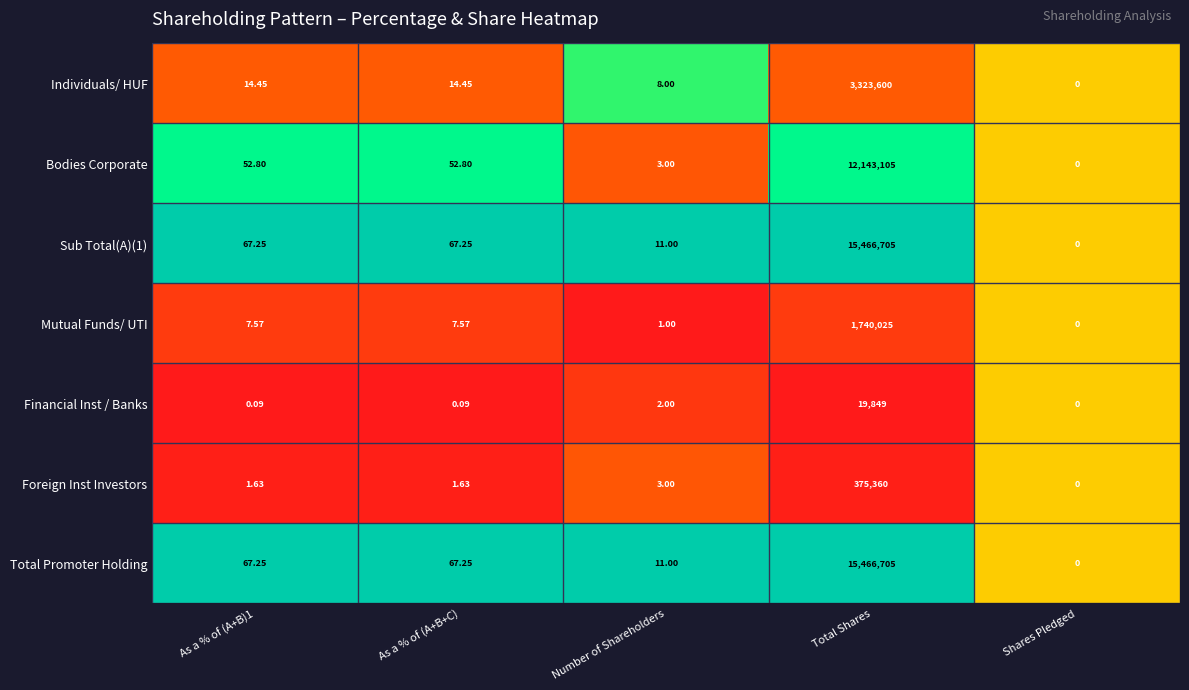

At which category is the sum across all series the highest?

Total Shares